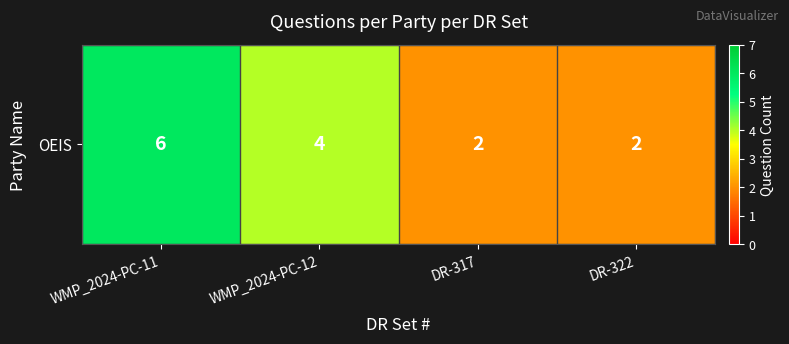

Is it true that the value at DR-322 is 3?

False